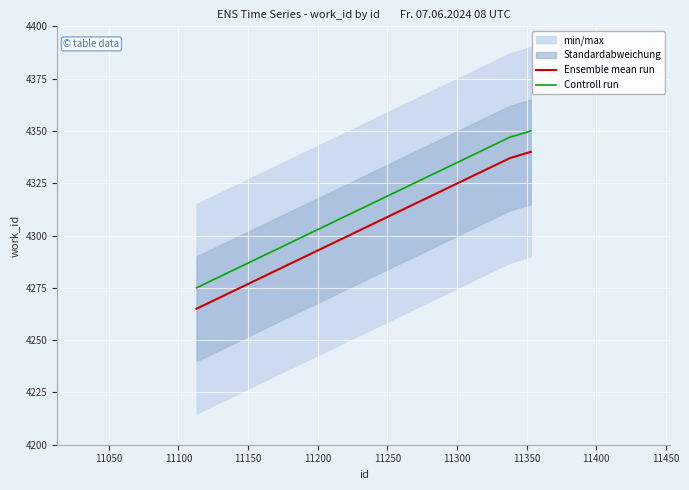

What is the lowest value of the Ensemble mean run series?

4265